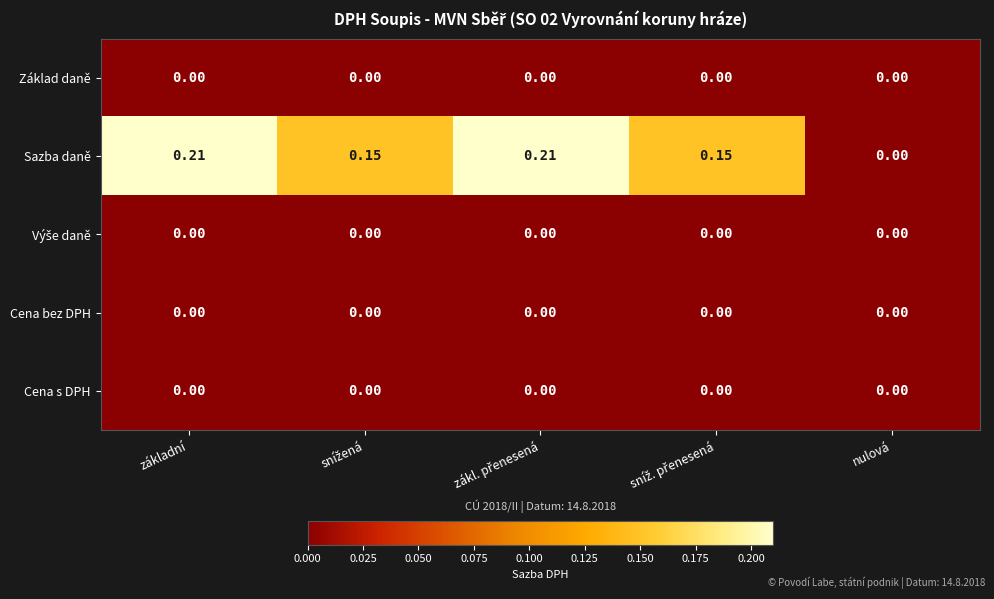

Count the number of categories in the chart.

5